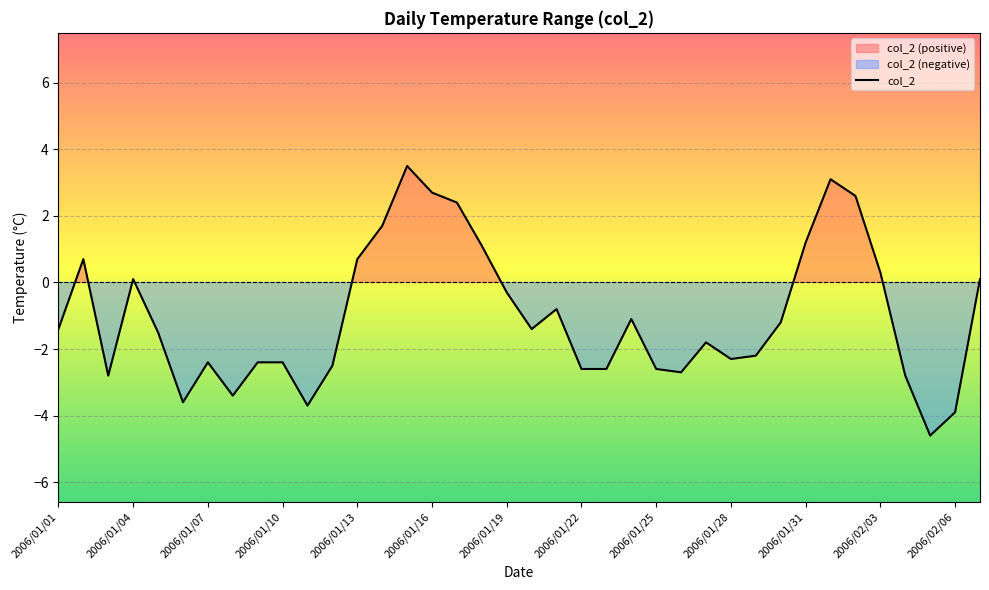

Reading left to right, extract all data points from this chart.

-1.4	0.7	-2.8	0.1	-1.5	-3.6	-2.4	-3.4	-2.4	-2.4	-3.7	-2.5	0.7	1.7	3.5	2.7	2.4	1.1	-0.3	-1.4	-0.8	-2.6	-2.6	-1.1	-2.6	-2.7	-1.8	-2.3	-2.2	-1.2	1.2	3.1	2.6	0.3	-2.8	-4.6	-3.9	0.1